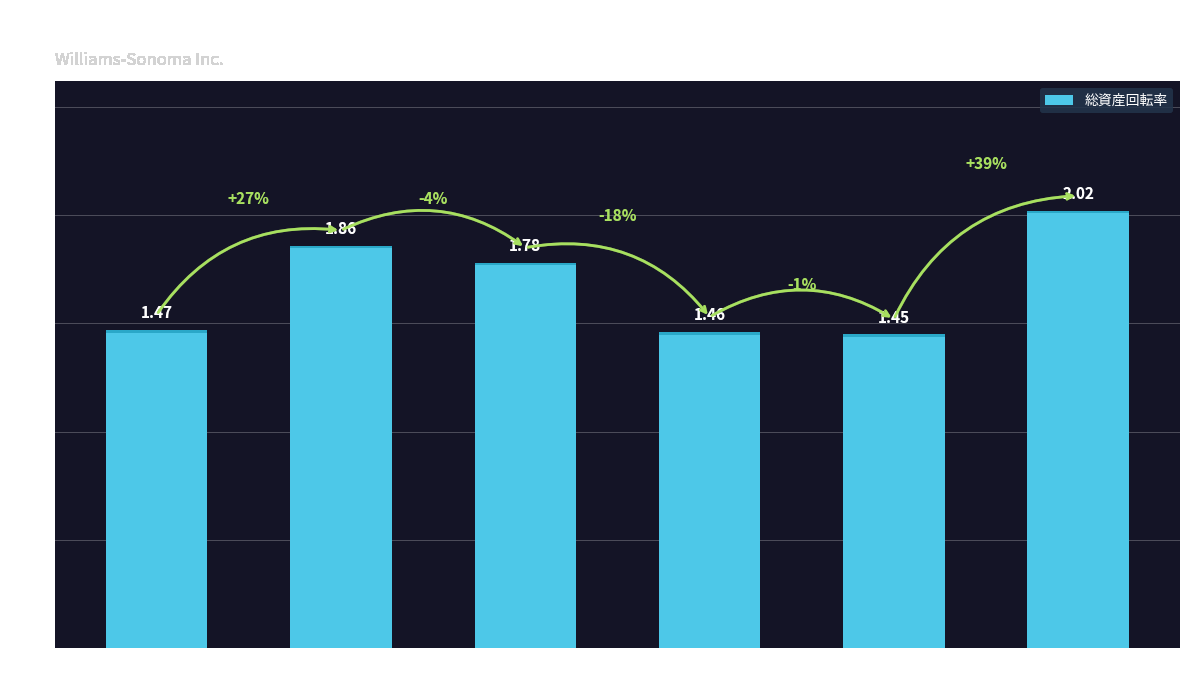

List the labels in order of value, smallest first.

2020-02-02, 2021-01-31, 2024-01-28, 2022-01-30, 2023-01-29, 2019-02-03